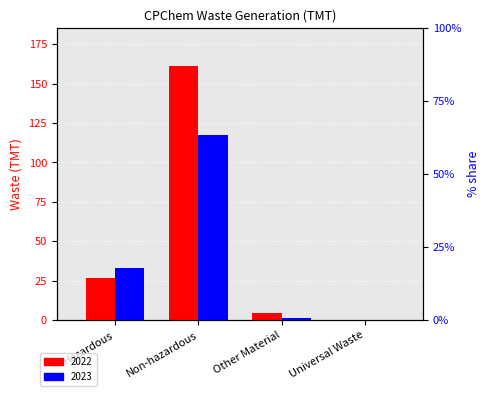

What is the label of the 3rd bar from the left?

Other Material